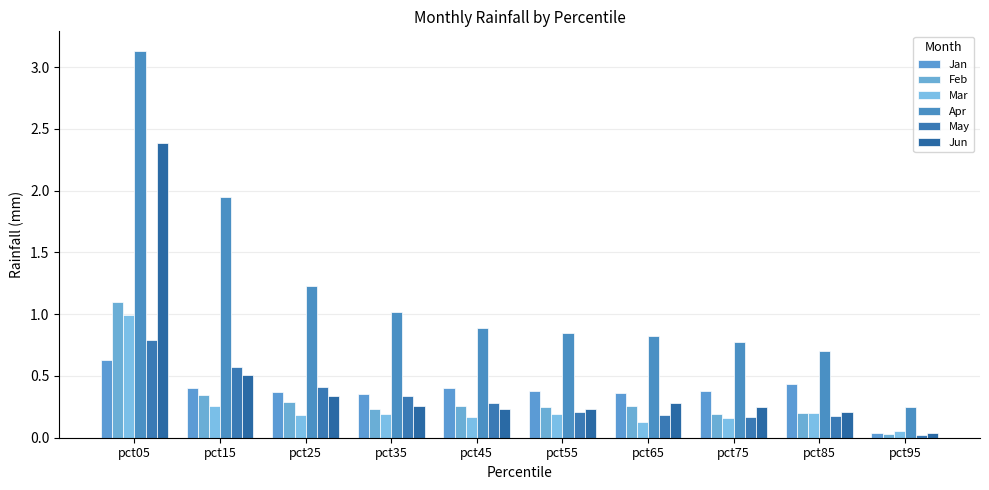

What is the sum of all May values?

3.2